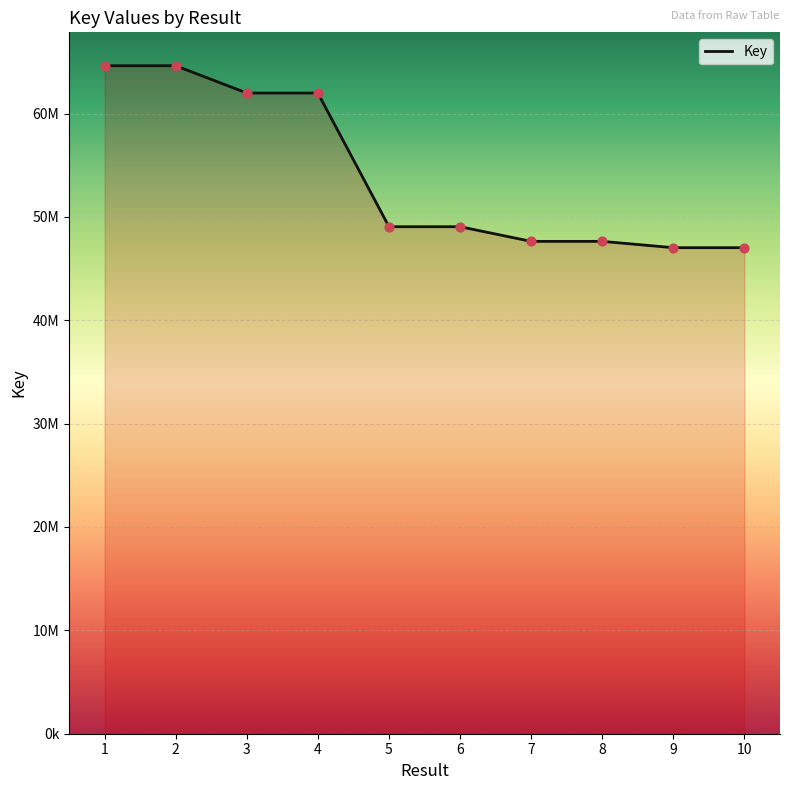

Which has a higher value, 9 or 7?

7